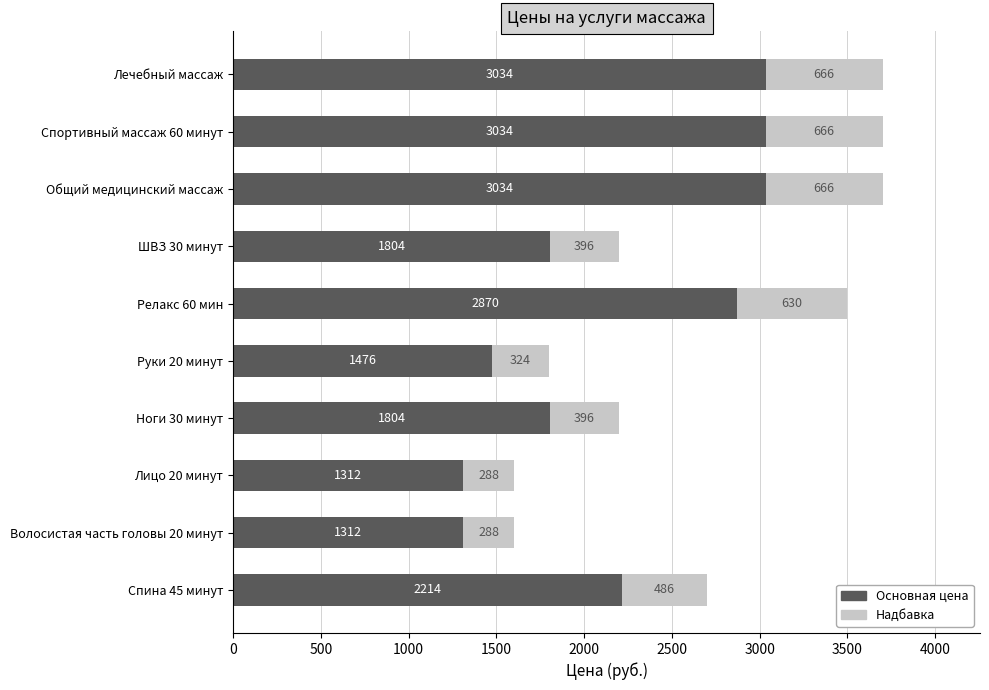

Read the Основная цена value at Ноги 30 минут.

1804